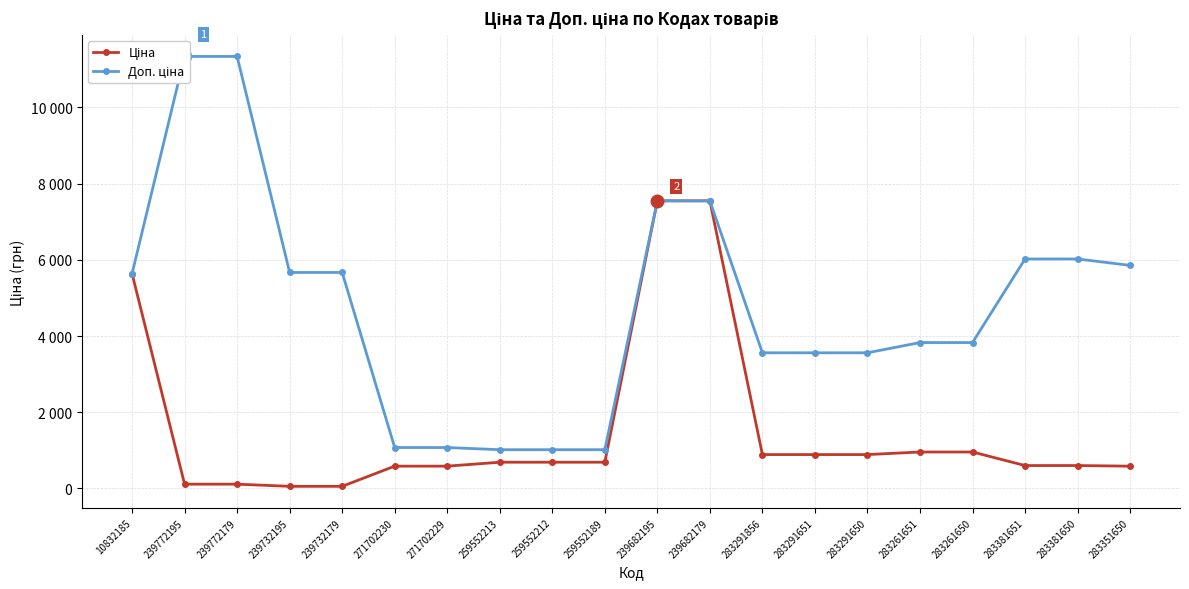

At which category is the sum across all series the highest?

239682195